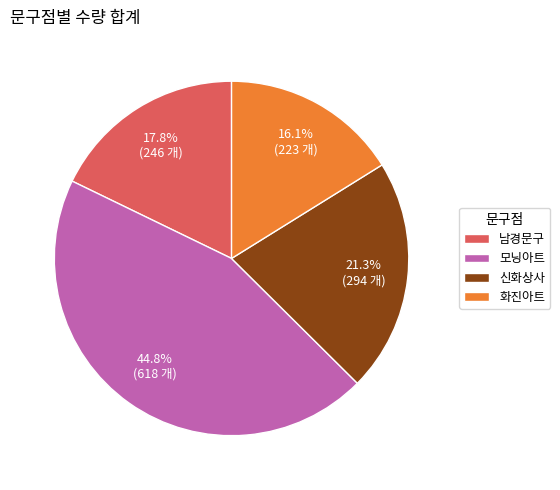

Rank the categories by value from highest to lowest.

모닝아트, 신화상사, 남경문구, 화진아트